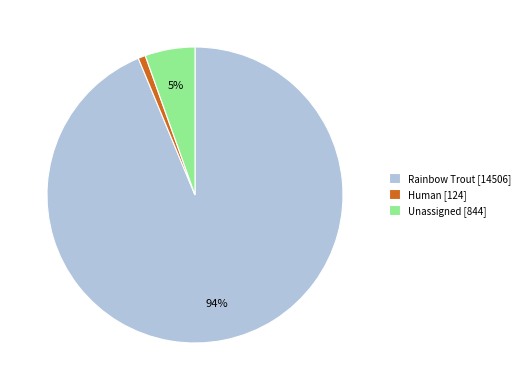

Which has a higher value, Unassigned [844] or Human [124]?

Unassigned [844]